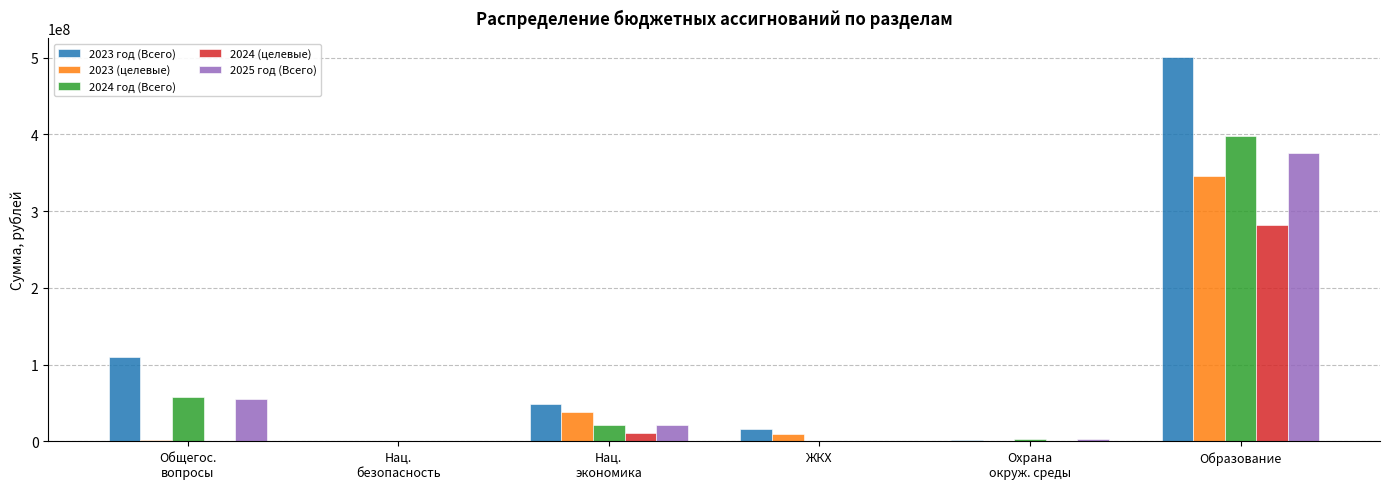

Are the bars horizontal?

No